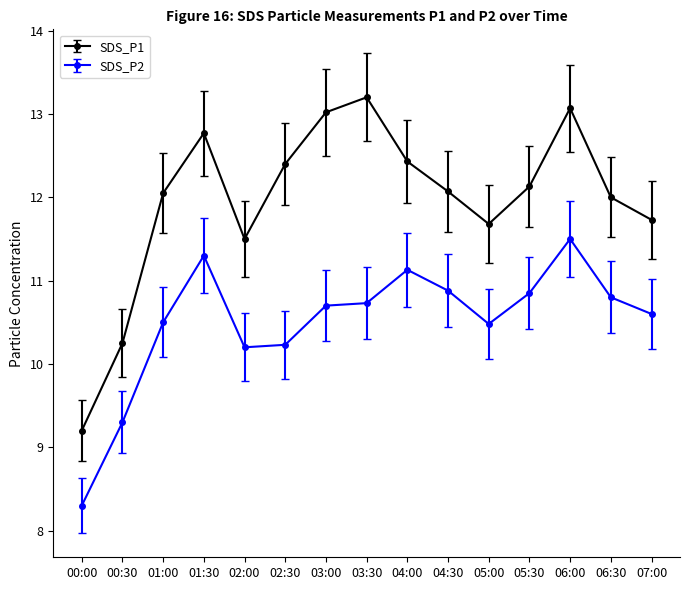

Which series changed the most between 00:00 and 02:30?

SDS_P1